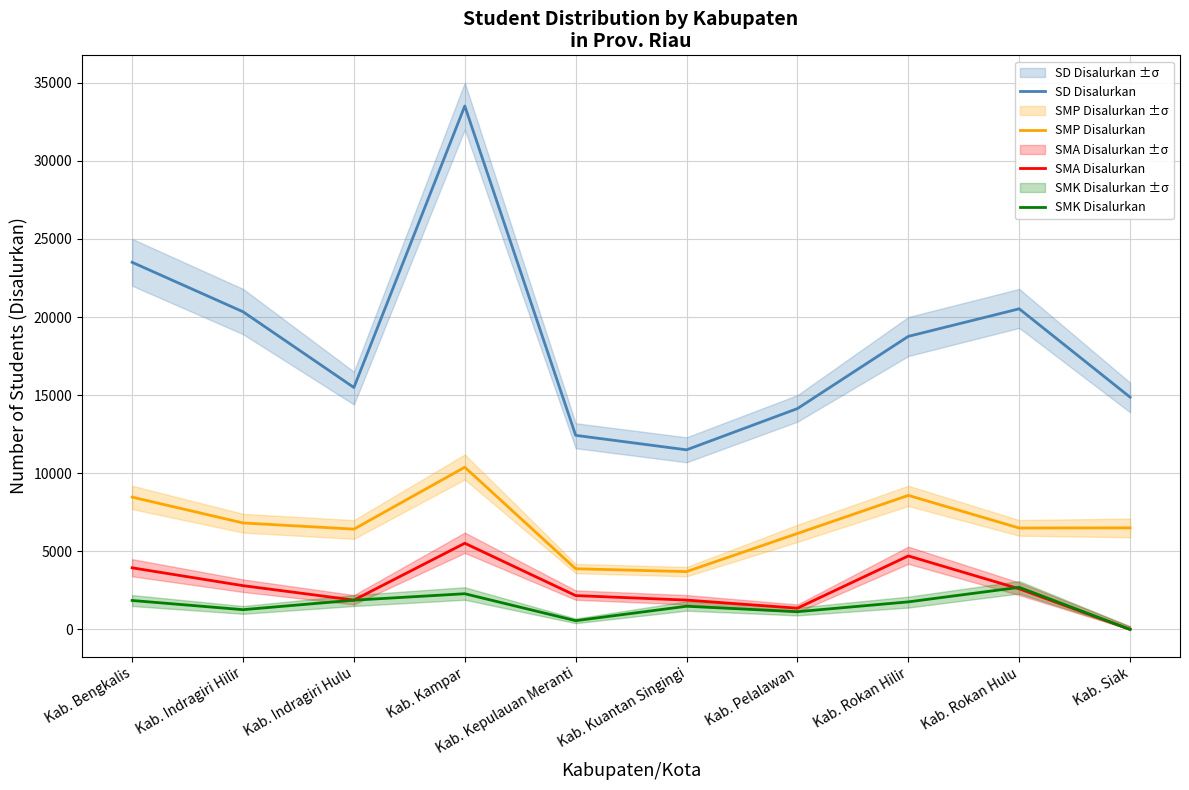

Is it true that SMK Disalurkan equals 4012 at Kab. Kampar?

False